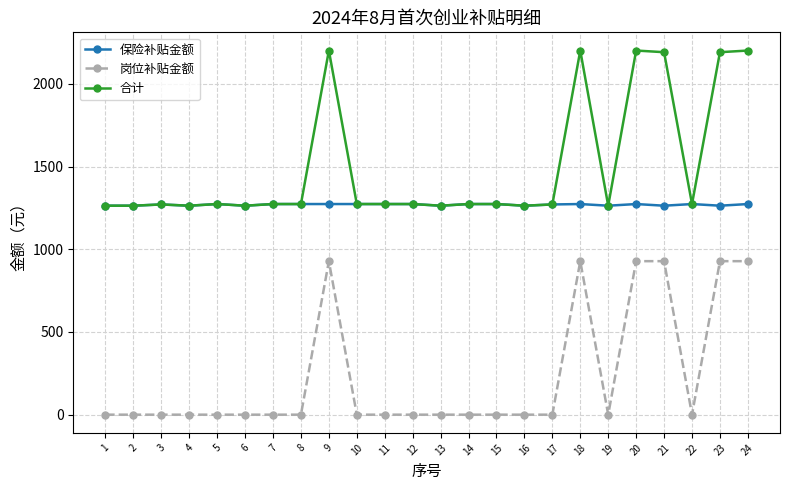

True or false: 岗位补贴金额 and 保险补贴金额 intersect in this chart.

False